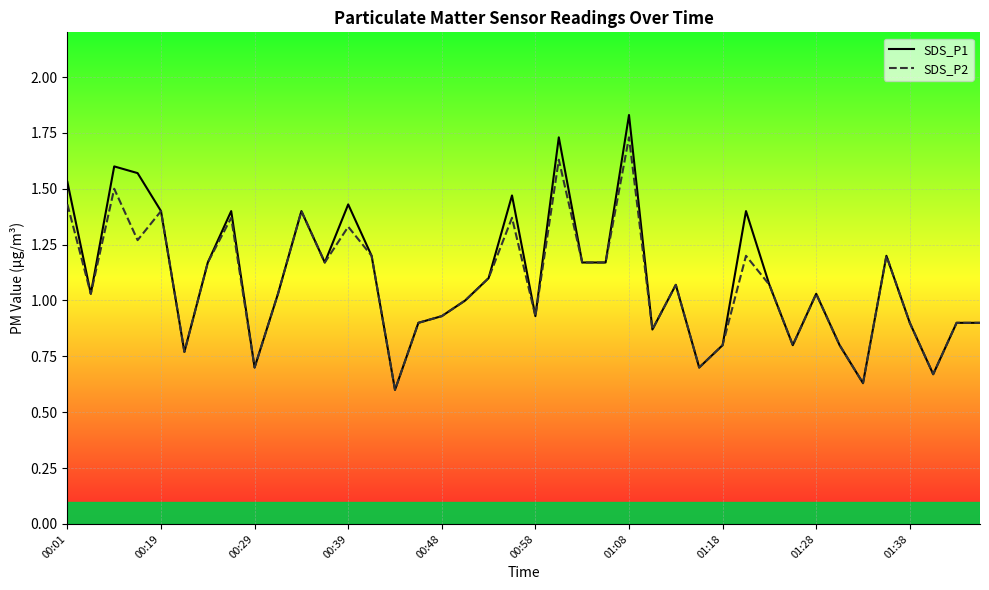

How many values in the SDS_P1 series exceed 1?

23